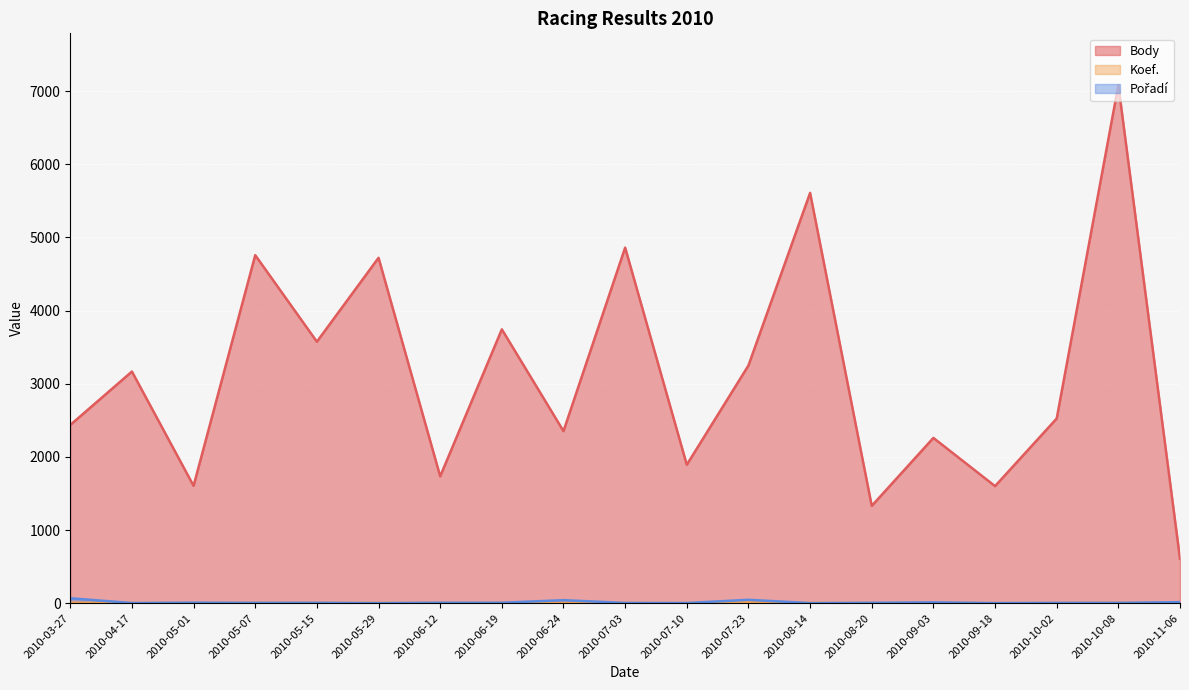

What is the label of the 9th point from the right?

2010-07-10